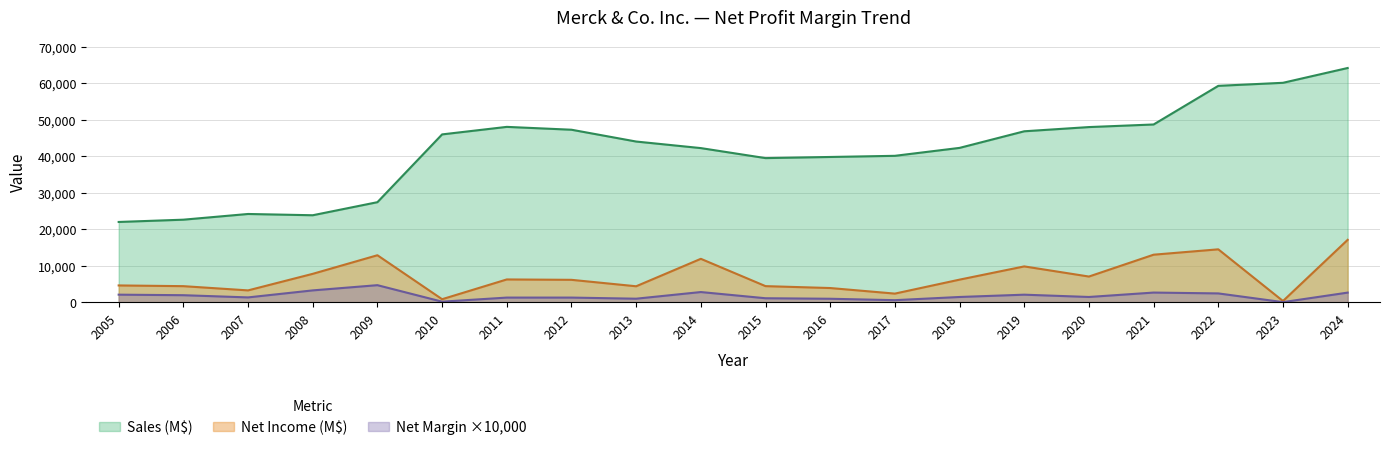

What is the spread (max minus min) of values at 2006?

20677.0